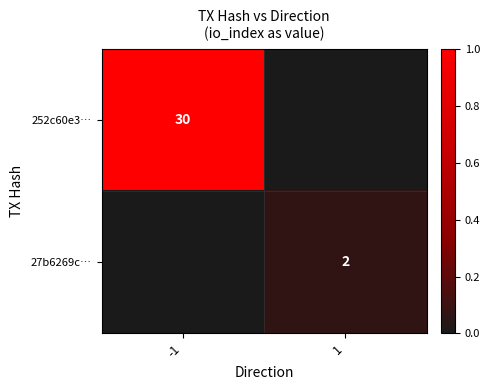

True or false: 252c60e3… has a value of 18 at -1.

False